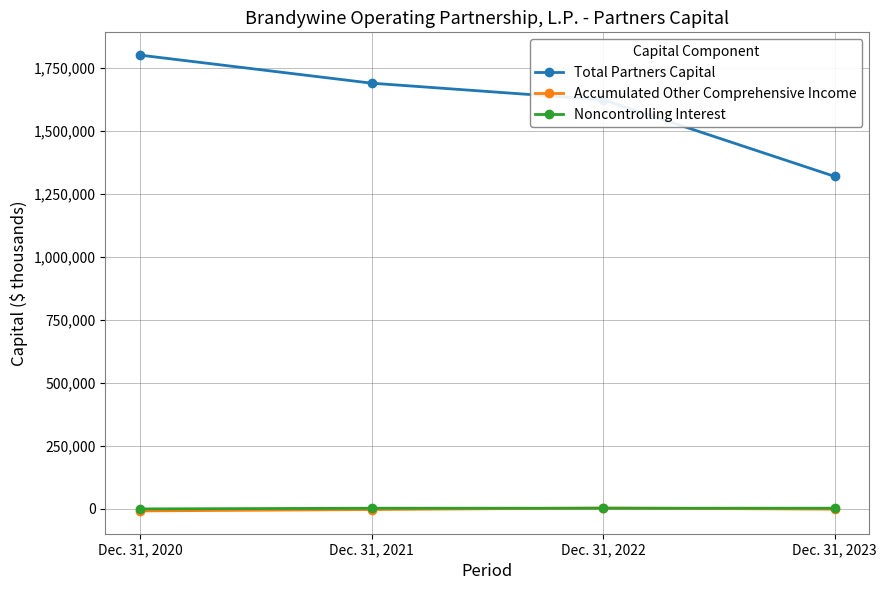

True or false: Total Partners Capital has a value of 2229798 at Dec. 31, 2022.

False